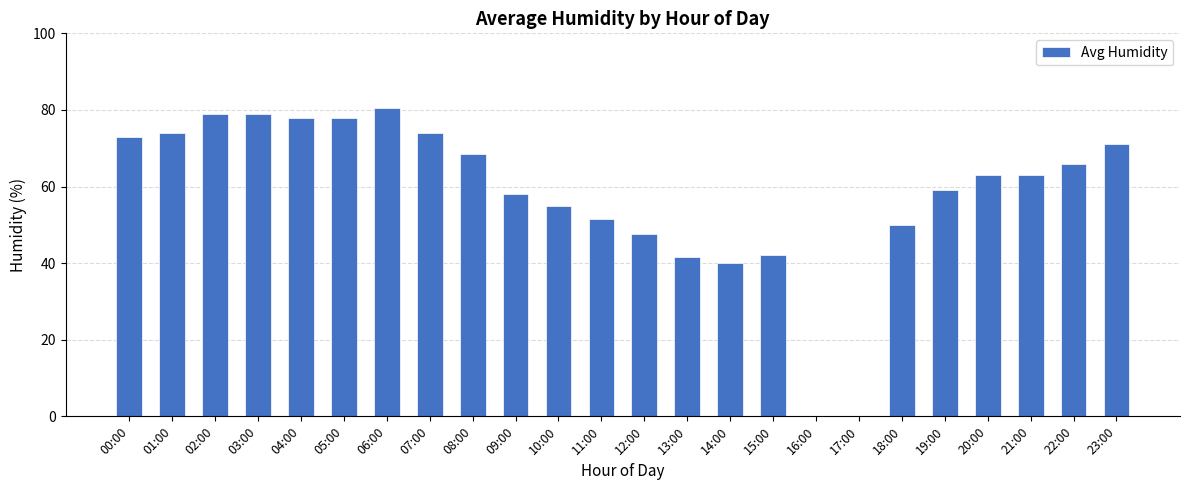

The chart shows a value of 103.8 at 00:00. True or false?

False